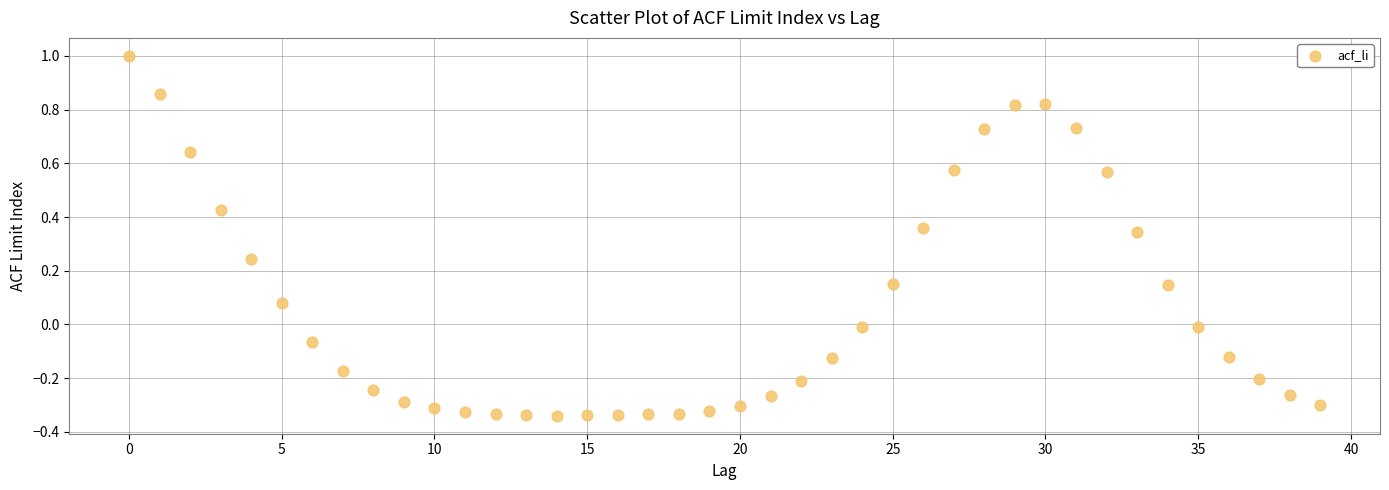

What is the range of Y values (max minus min)?

1.3